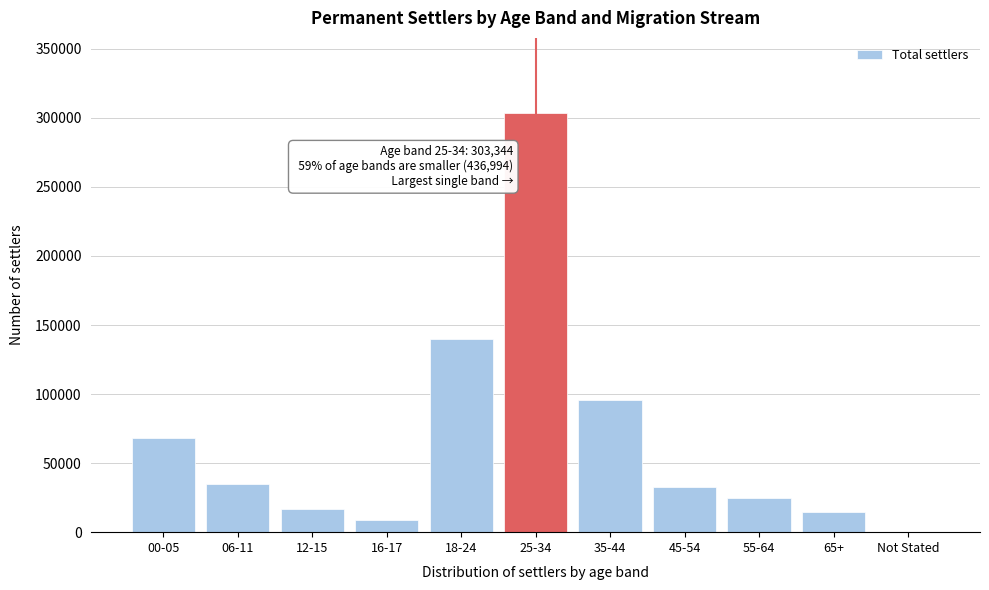

Reading left to right, extract all data points from this chart.

00-05=68505	06-11=35197	12-15=16727	16-17=8494	18-24=139879	25-34=303344	35-44=96069	45-54=32585	55-64=24966	65+=14433	Not Stated=139